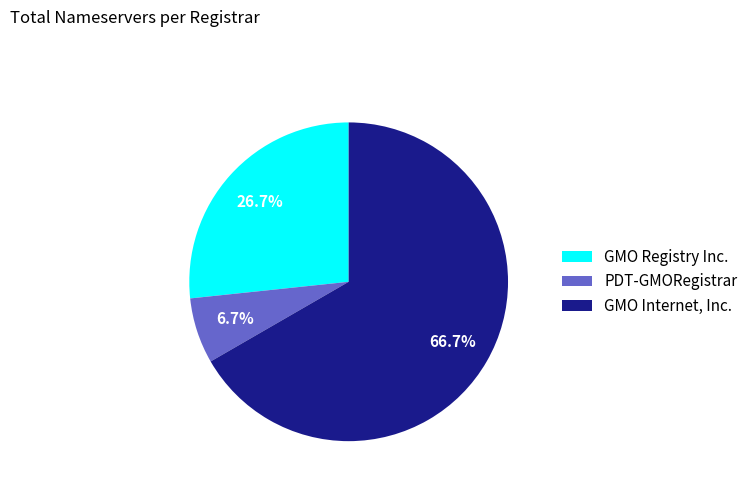

The PDT-GMORegistrar slice represents 7% of the pie. True or false?

True